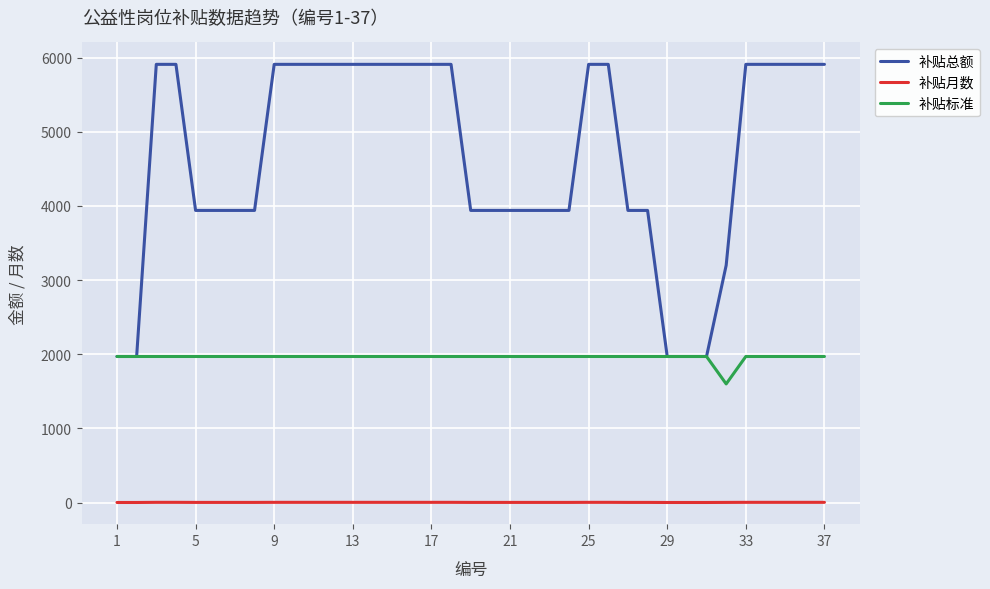

Rank the series by their average value, from highest to lowest.

补贴总额, 补贴标准, 补贴月数